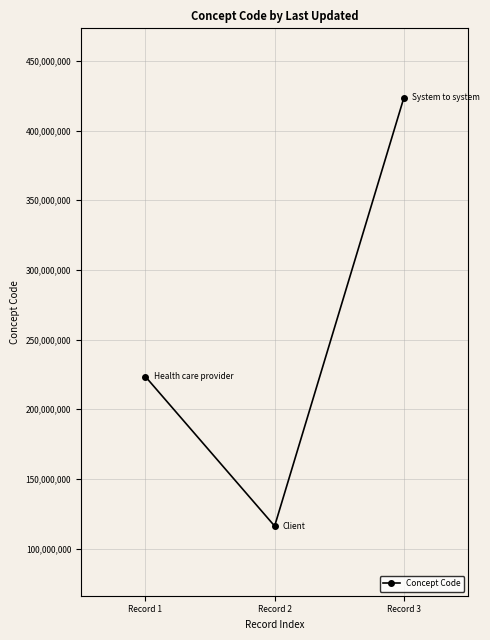

What is the greatest value displayed?

423374008